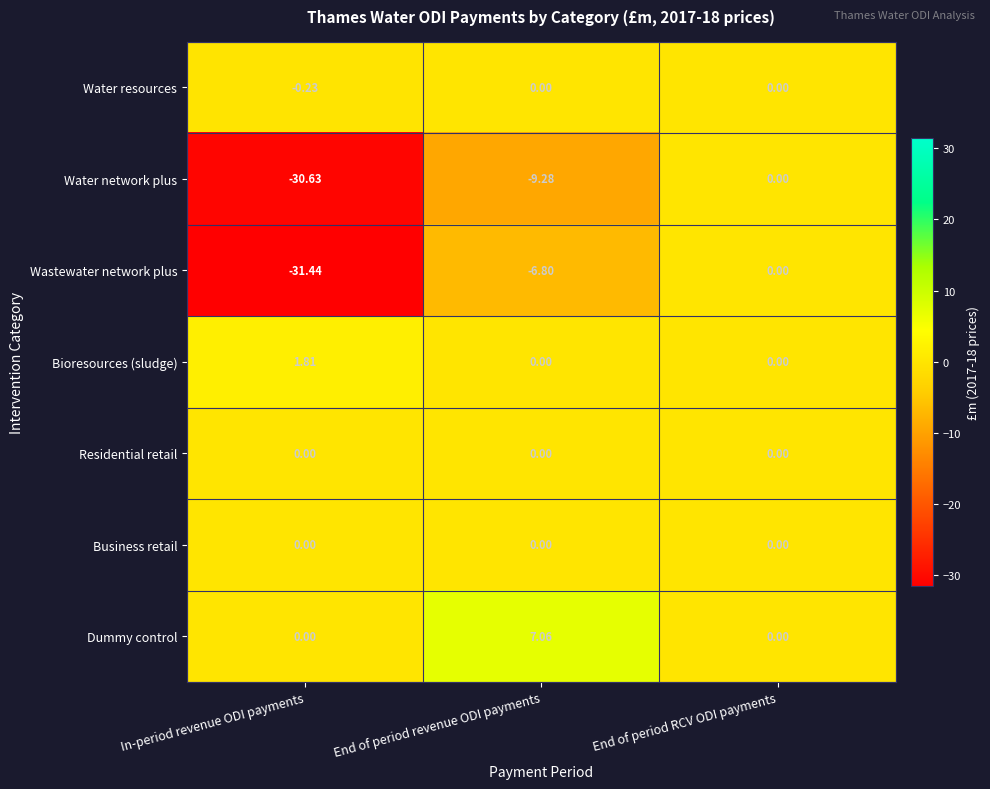

Is the value of Dummy control at End of period RCV ODI payments greater than the value of Wastewater network plus at In-period revenue ODI payments?

Yes